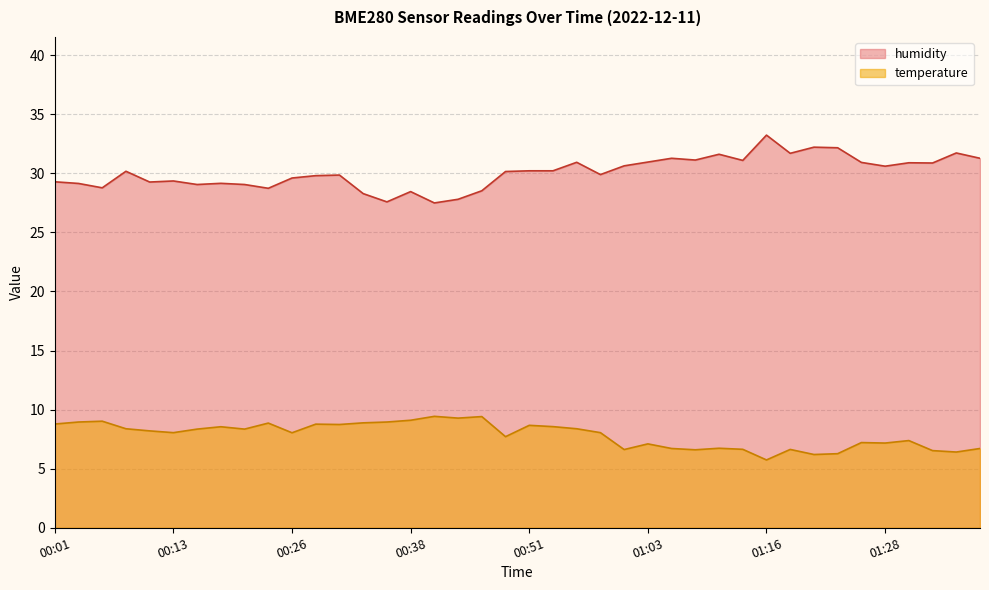

True or false: temperature has more than 2 interior local peaks.

True